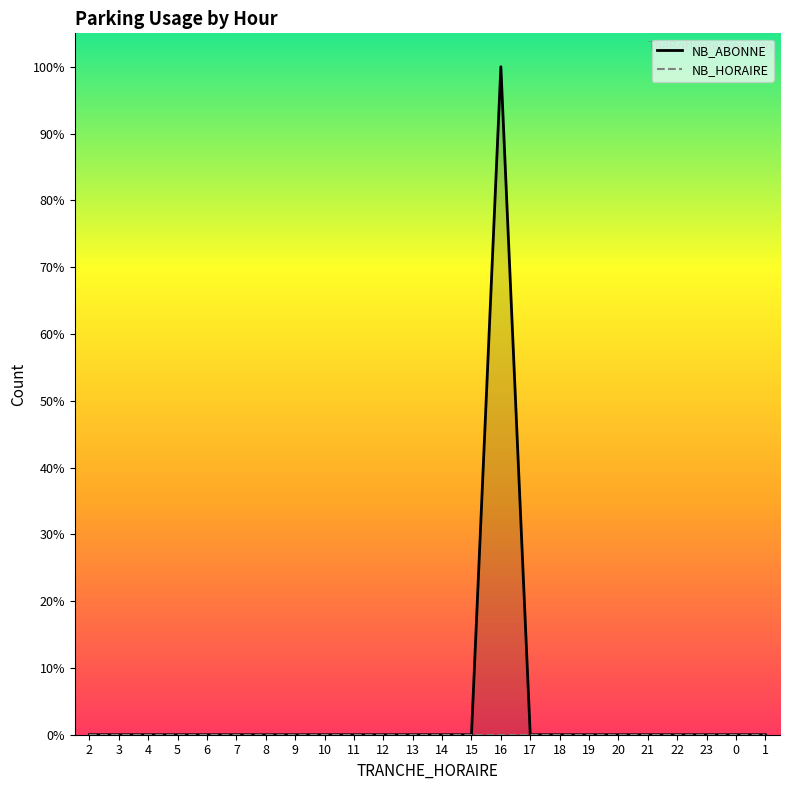

The value at 17 is 0. True or false?

True